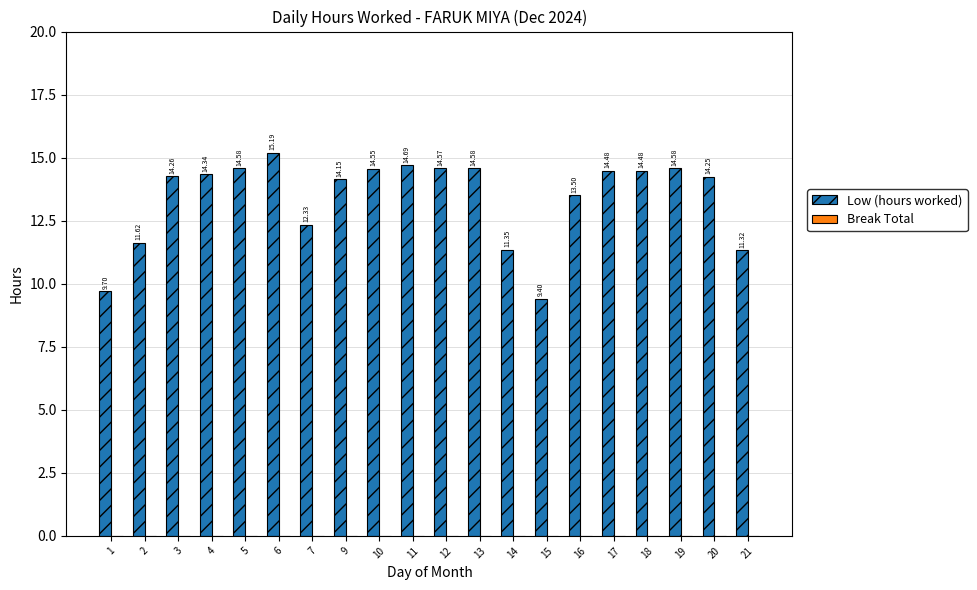

What is the difference between the values at 21 and 3?

2.9